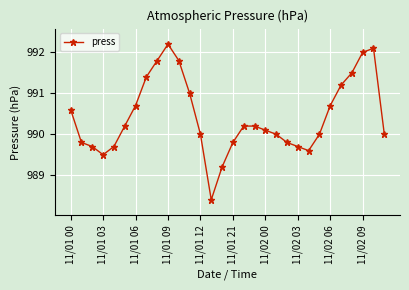

Reading left to right, transcribe all the data shown in this chart.

990.6	989.8	989.7	989.5	989.7	990.2	990.7	991.4	991.8	992.2	991.8	991.0	990.0	988.4	989.2	989.8	990.2	990.2	990.1	990.0	989.8	989.7	989.6	990.0	990.7	991.2	991.5	992.0	992.1	990.0